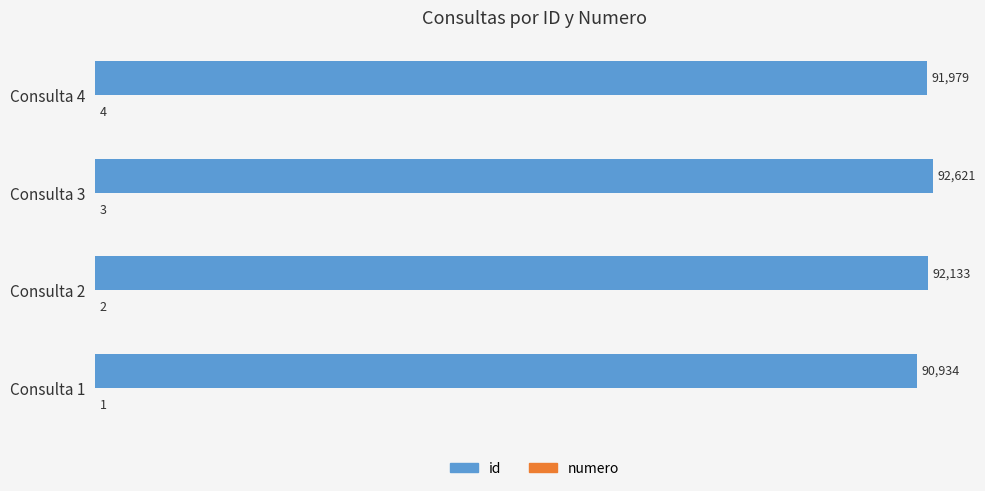

True or false: id has a value of 91979 at Consulta 4.

True